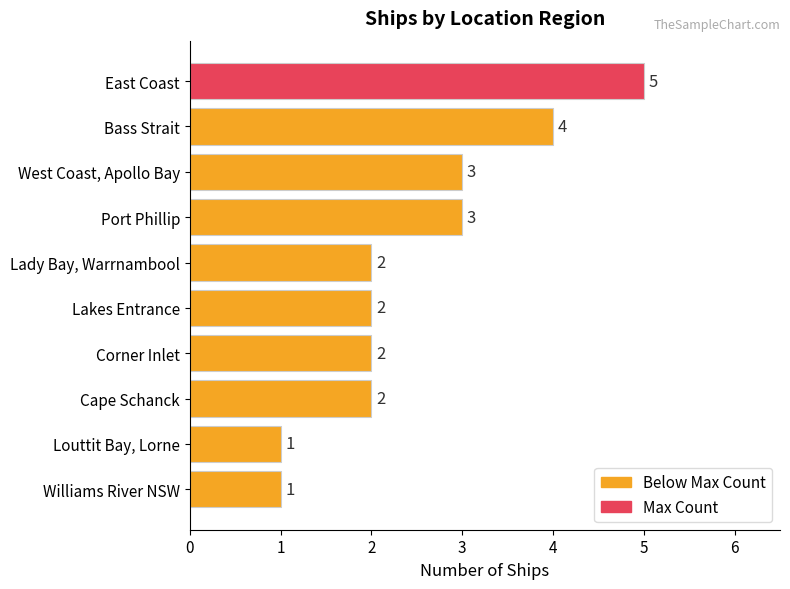

What is the approximate value at Port Phillip?

3